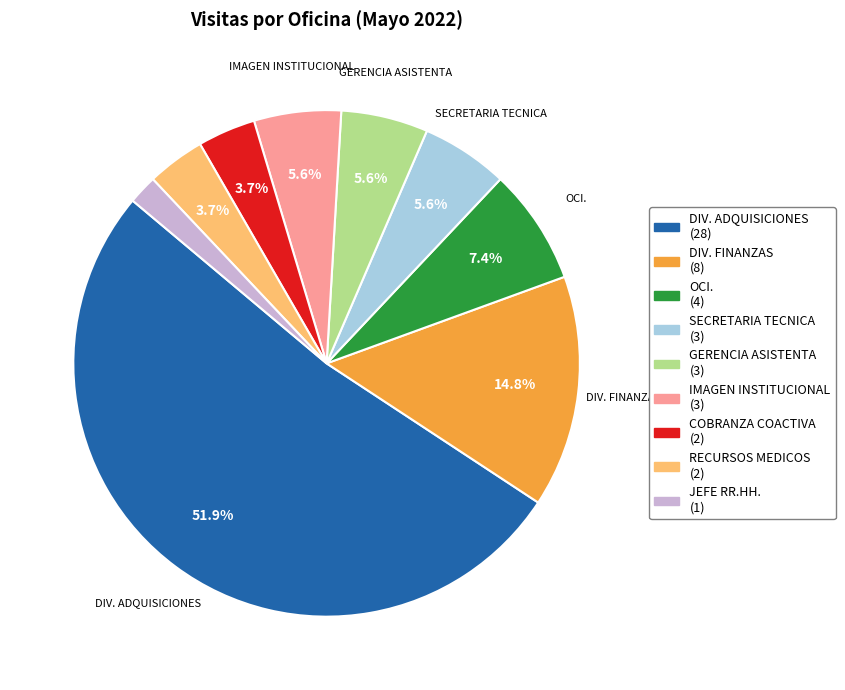

Does any single category account for the majority?

Yes